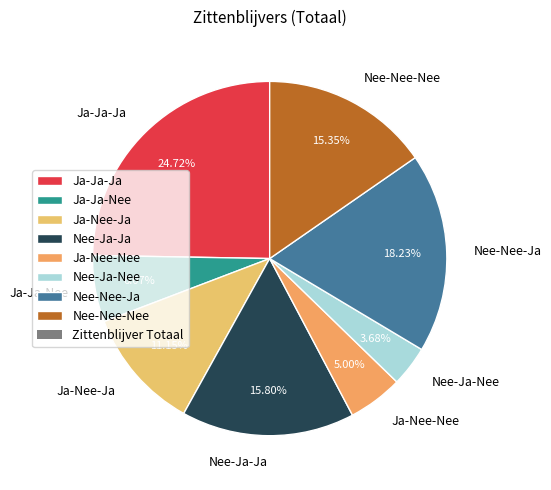

What is the ratio of the value at Ja-Nee-Ja to the value at Nee-Ja-Ja?

0.7